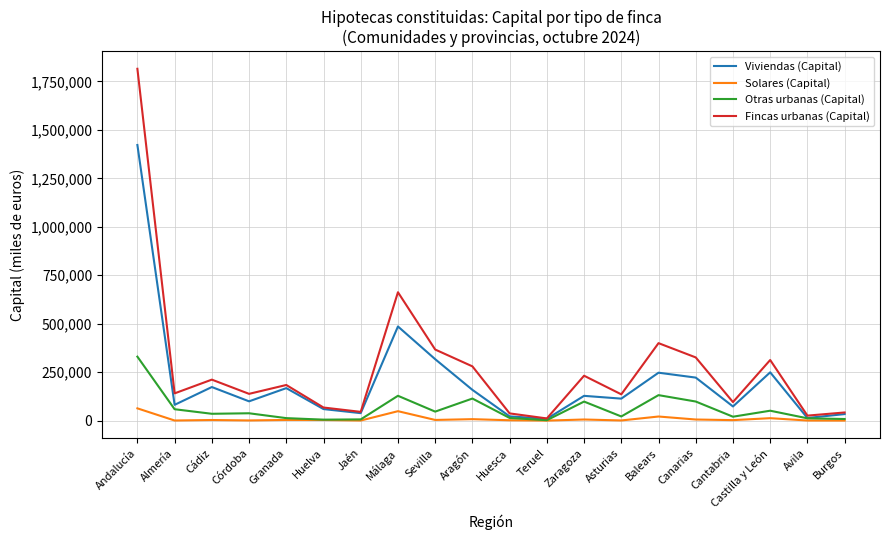

Rank the series at Córdoba from lowest to highest value.

Solares (Capital), Otras urbanas (Capital), Viviendas (Capital), Fincas urbanas (Capital)